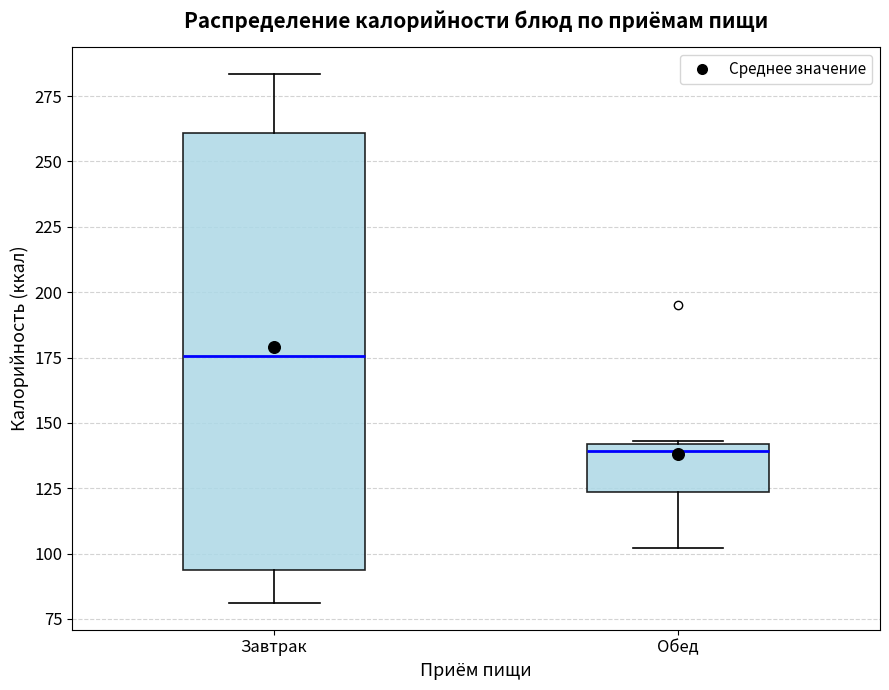

Reading left to right, read every box against the y-axis: the position of its median line, the range the box covers, and the ends of its whiskers. The values are not printed on the chart, so give them approximately, as read against the axis.

Завтрак: median 175, box 95 to 260, whiskers 80 to 285
Обед: median 140 (just below the box's upper edge), box 125 to 140, whiskers 100 to 145